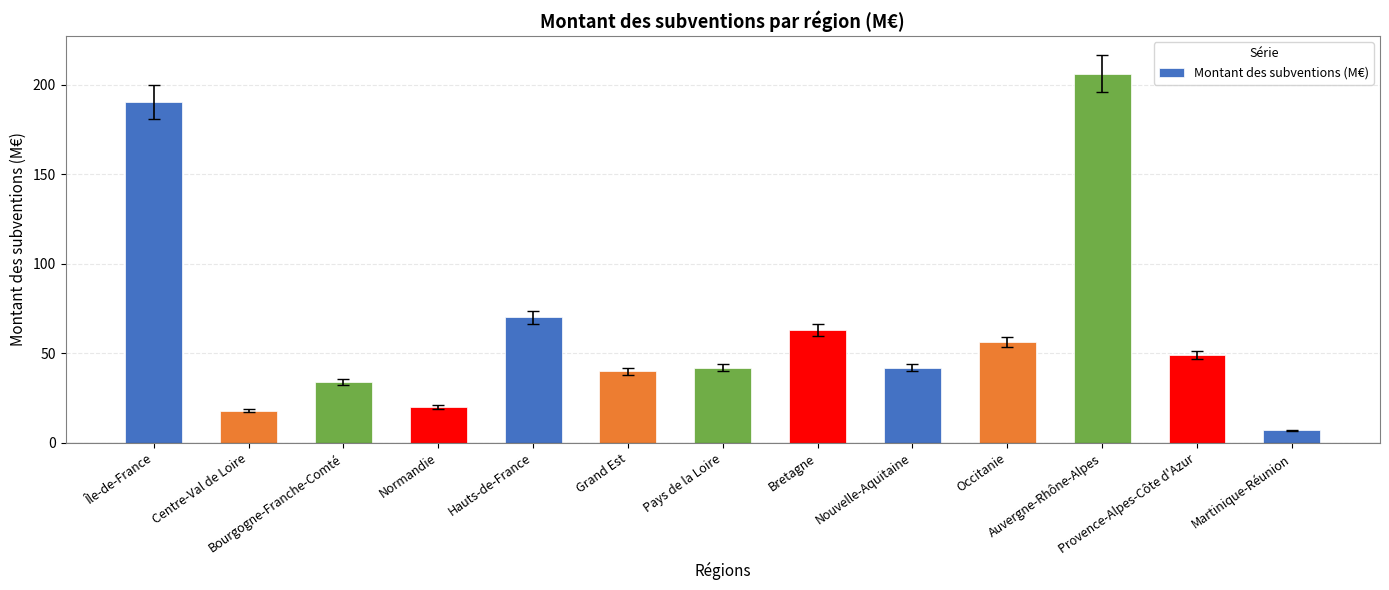

What is the sum of the values at Bretagne and Île-de-France?

253